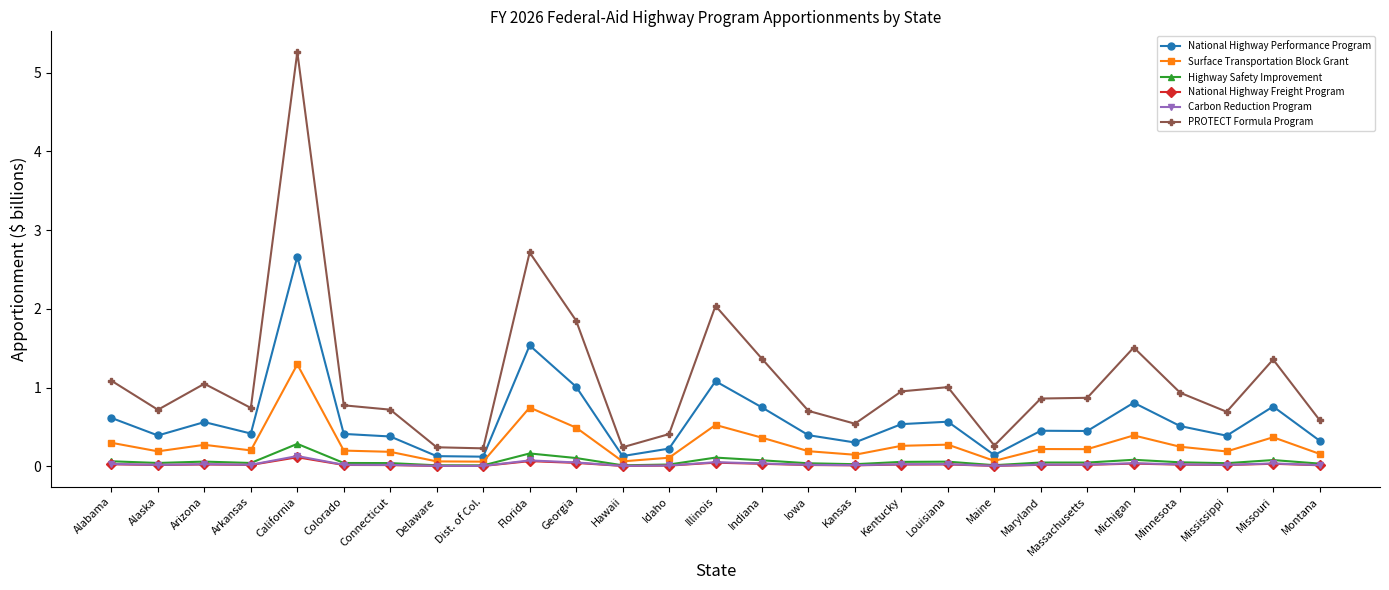

True or false: Surface Transportation Block Grant and National Highway Freight Program cross at least once.

False